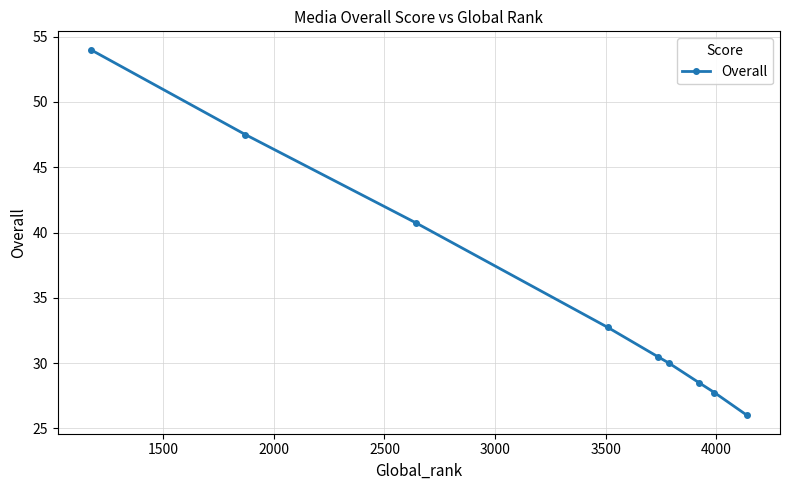

What is the sum of all values?

317.8